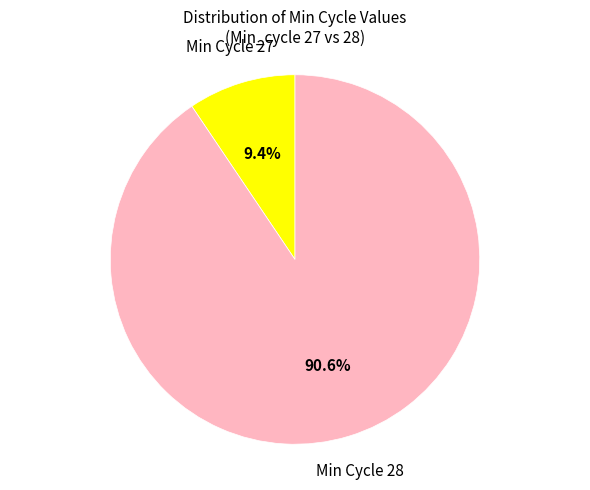

Is there any slice that represents more than half of the pie?

Yes